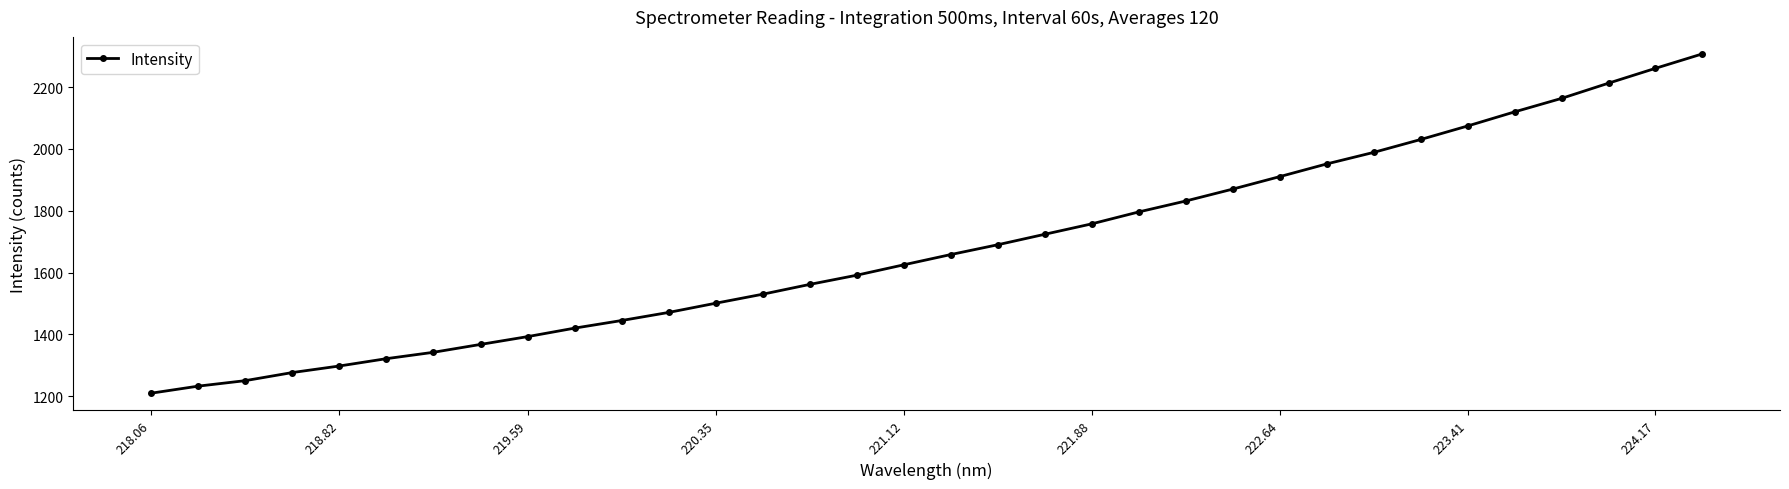

What is the value of the 2nd point from the left?

1232.9